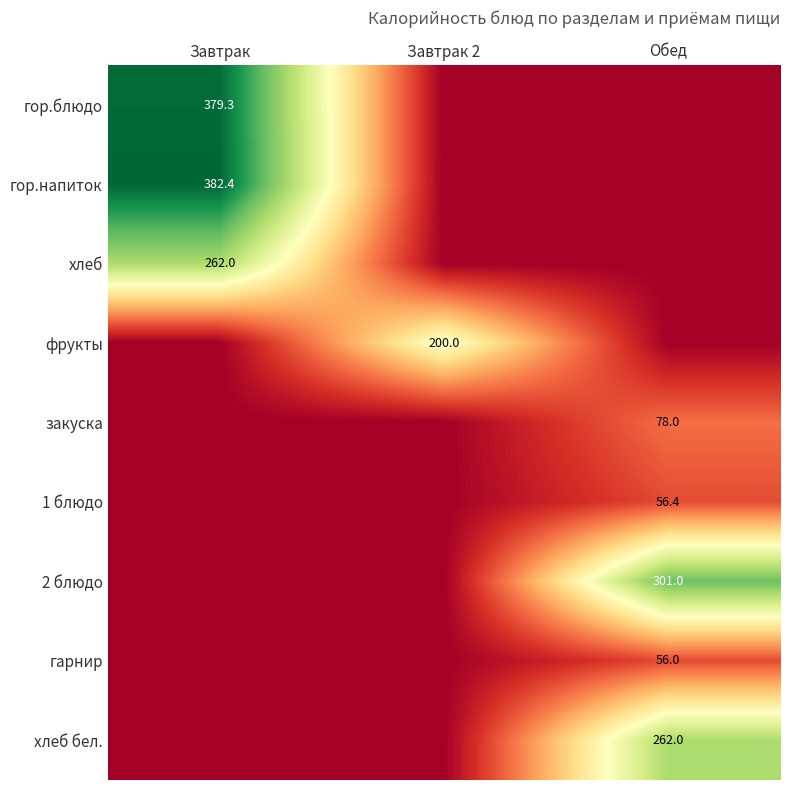

Is it true that фрукты equals 200.0 at Завтрак 2?

True